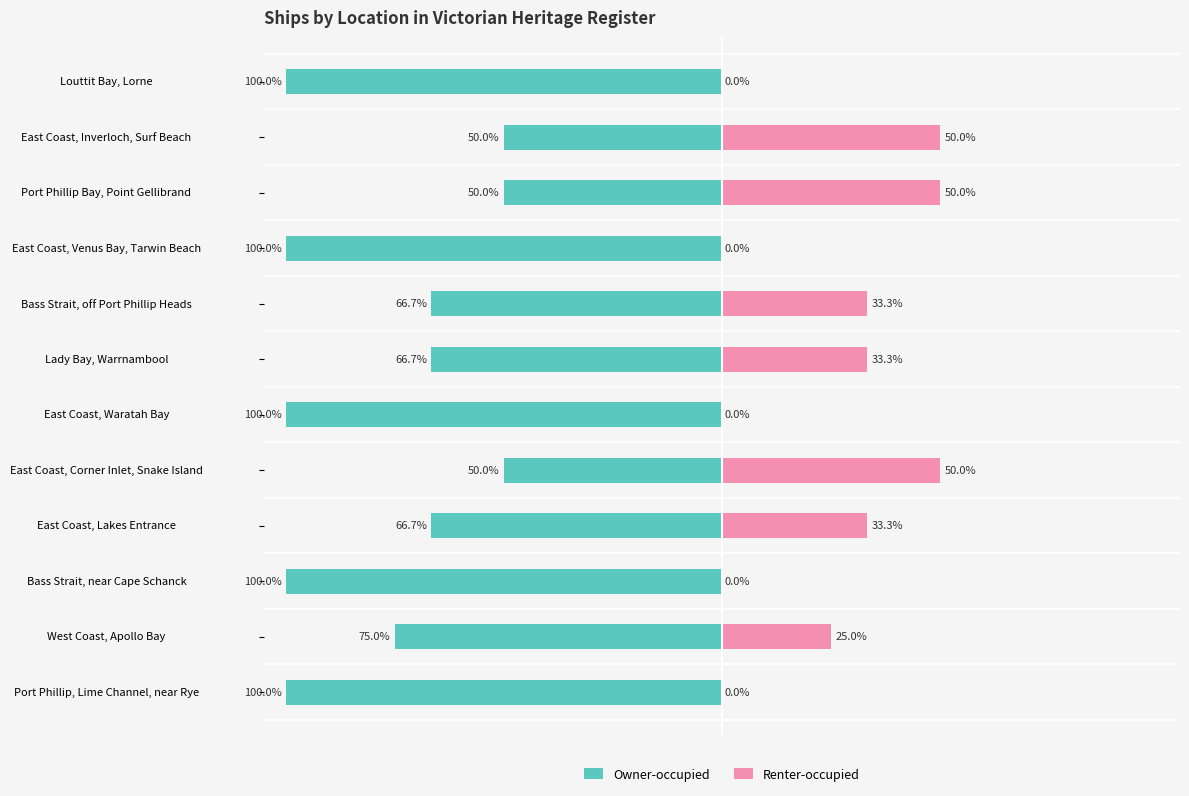

Is it true that Owner-occupied equals -85.3 at East Coast, Corner Inlet, Snake Island?

False